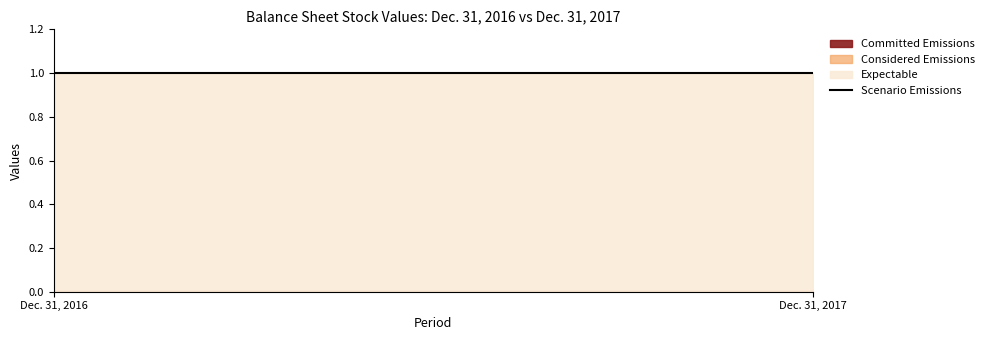

Does the chart have visible grid lines?

No